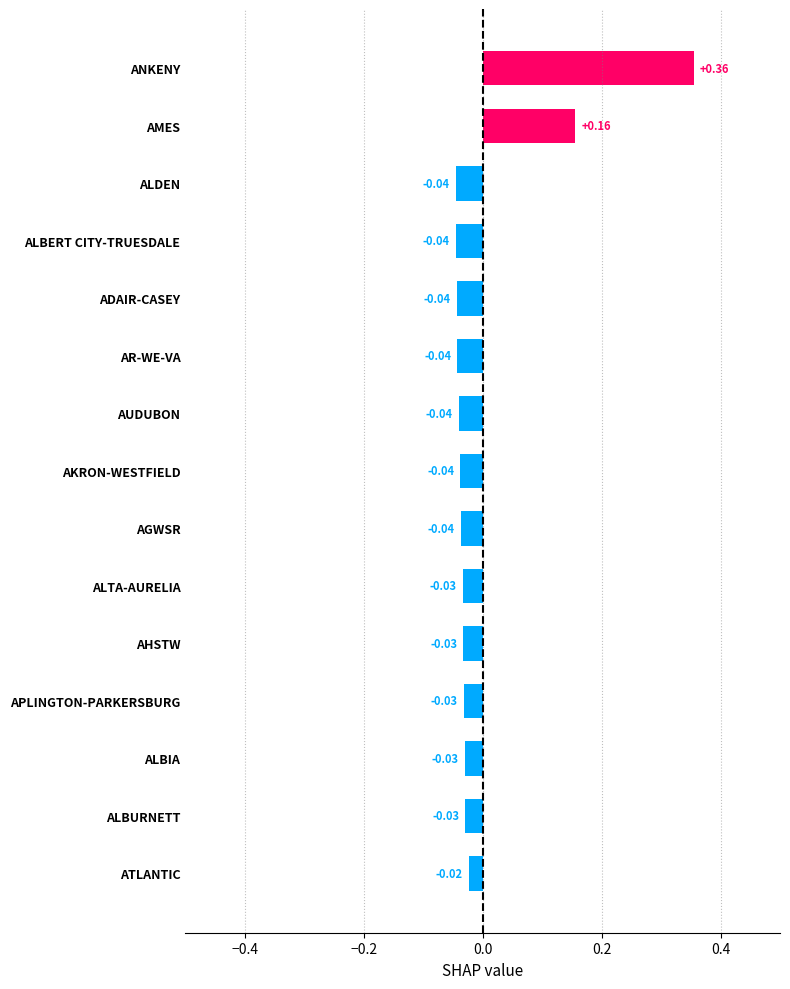

Which has a higher value, APLINGTON-PARKERSBURG or AUDUBON?

APLINGTON-PARKERSBURG